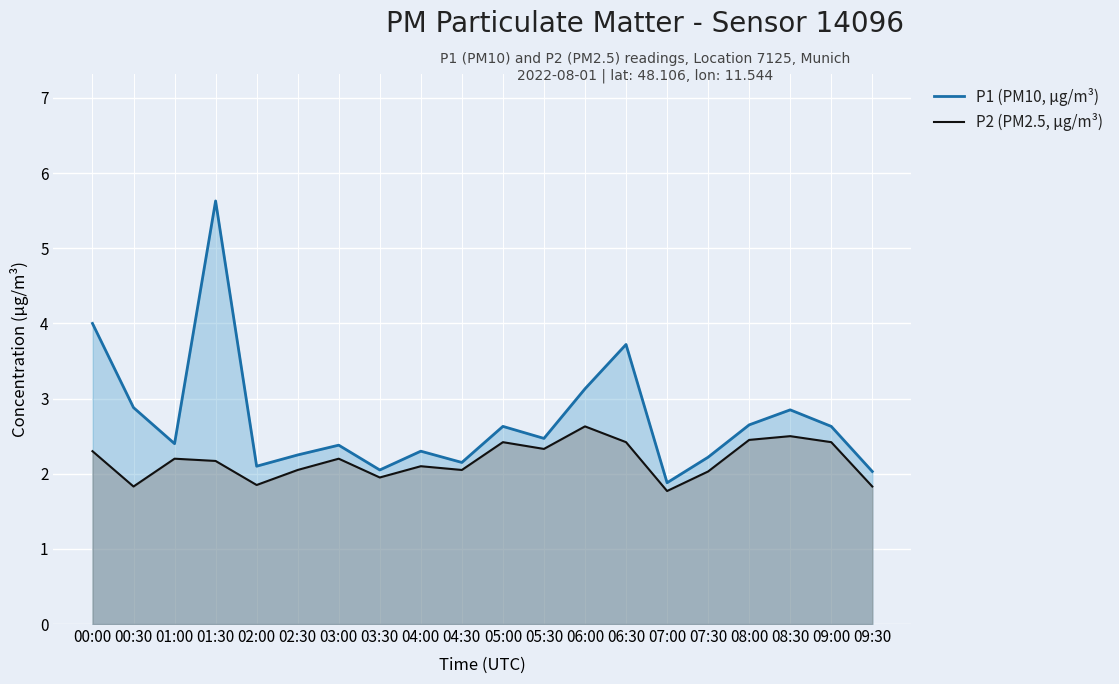

Which has a higher value, 04:30 or 06:00?

06:00